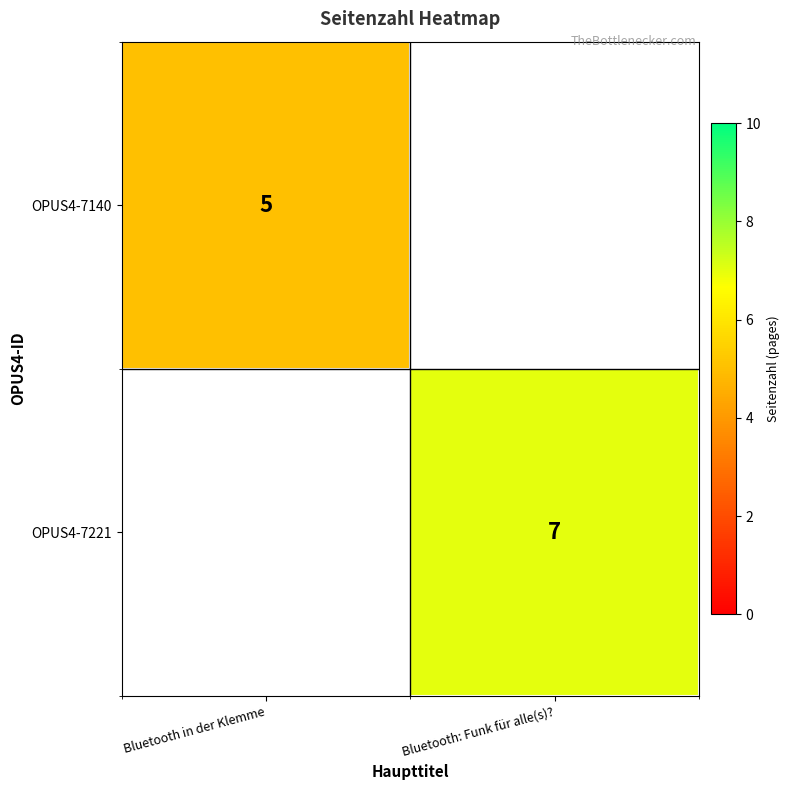

Is it true that OPUS4-7140 equals 5 at Bluetooth in der Klemme?

True